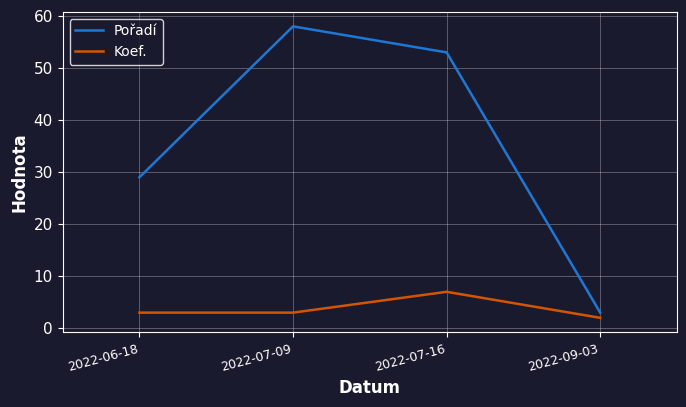

Reading left to right, list all the values displayed in this chart.

Pořadí: 29	58	53	3
Koef.: 3	3	7	2